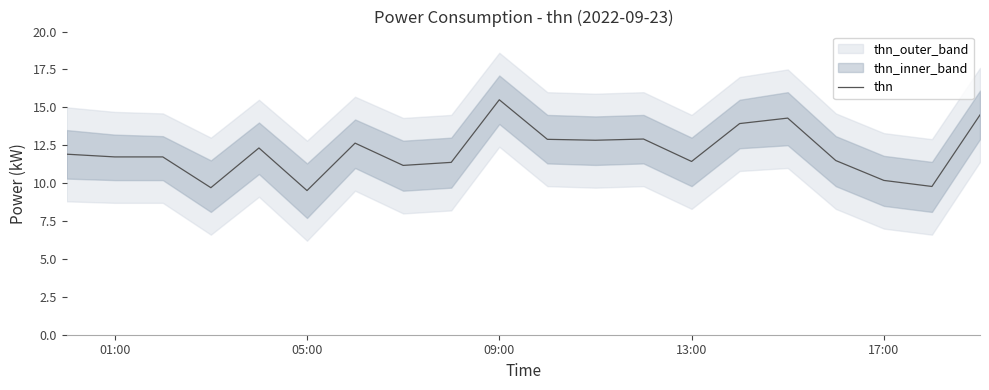

What is the minimum value for thn?

9.5